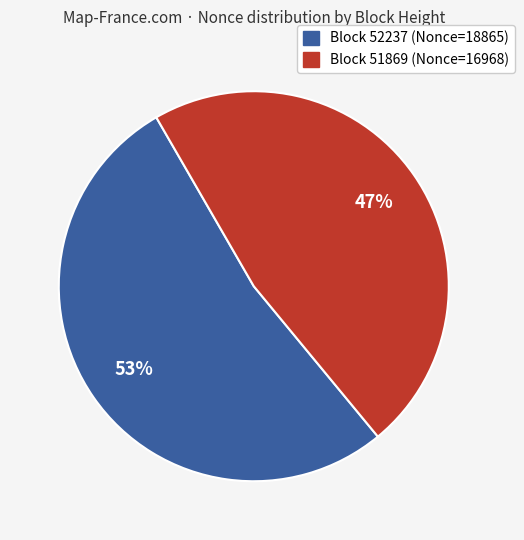

How many segments does this pie chart have?

2